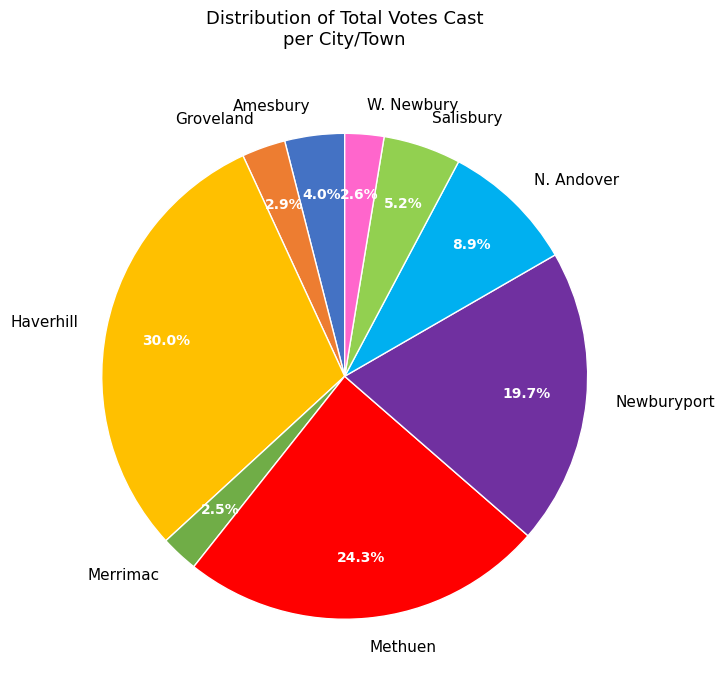

How many slices are in this pie chart?

9